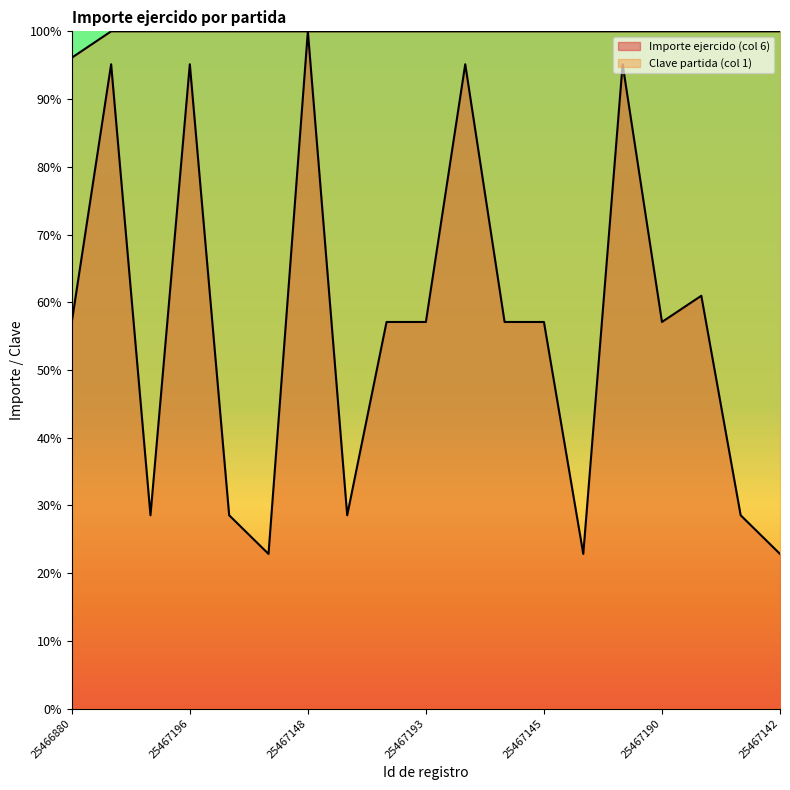

At how many categories does at least one series exceed 98?

18